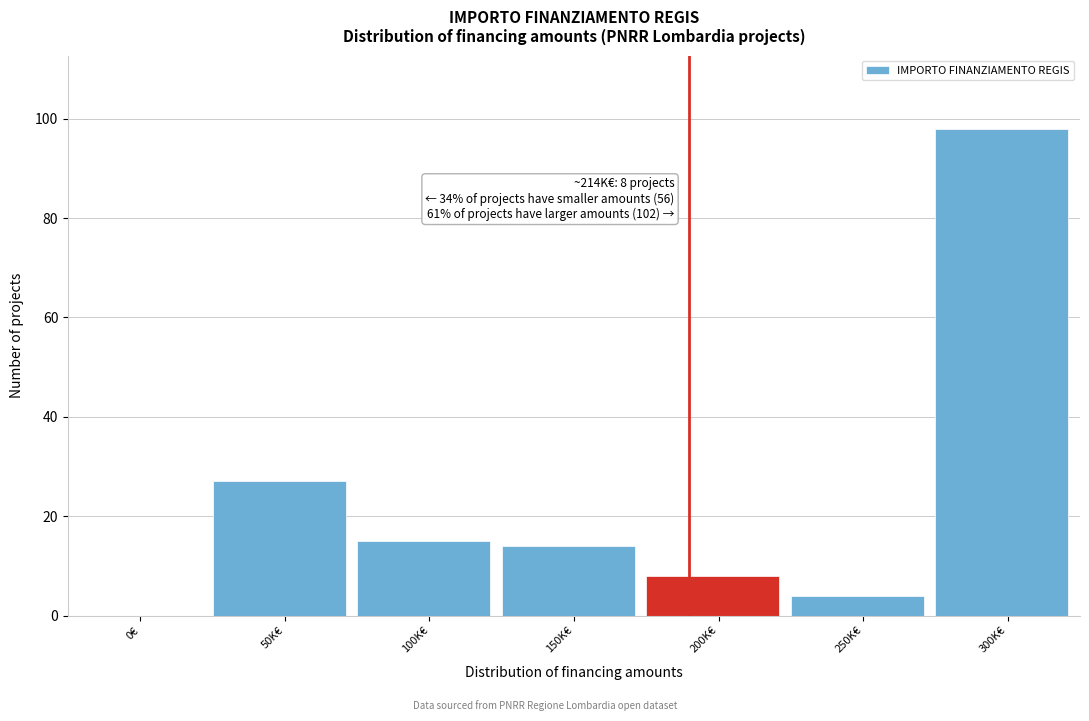

Reading left to right, transcribe all the data shown in this chart.

0€=0	50K€=27	100K€=15	150K€=14	200K€=8	250K€=4	300K€=98